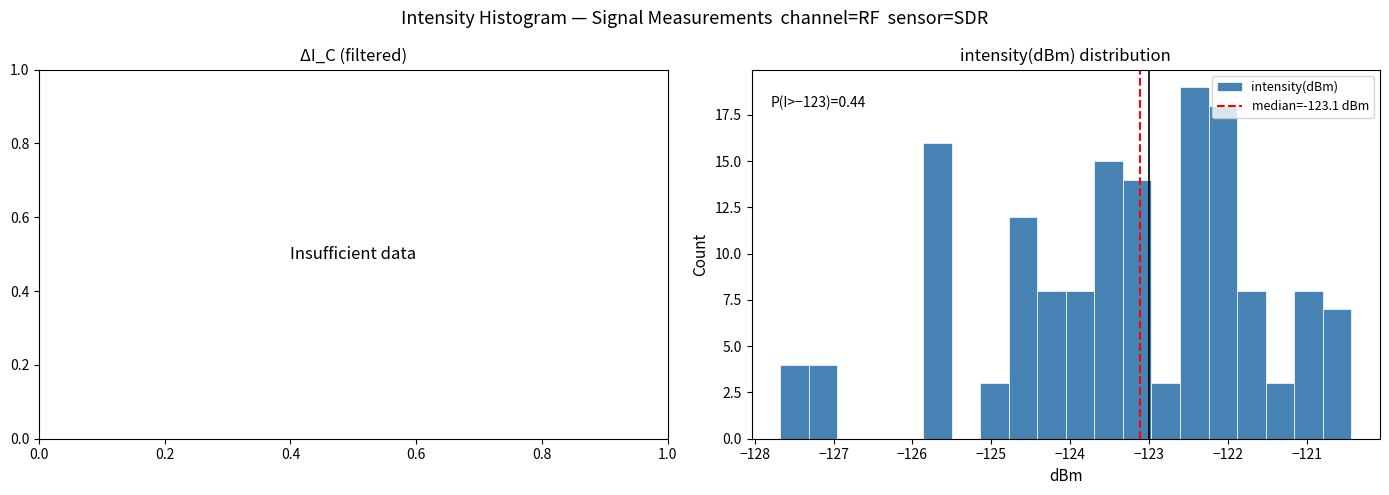

Read against the x-axis, roughly where is the centre of the tallest bar?

-122.4